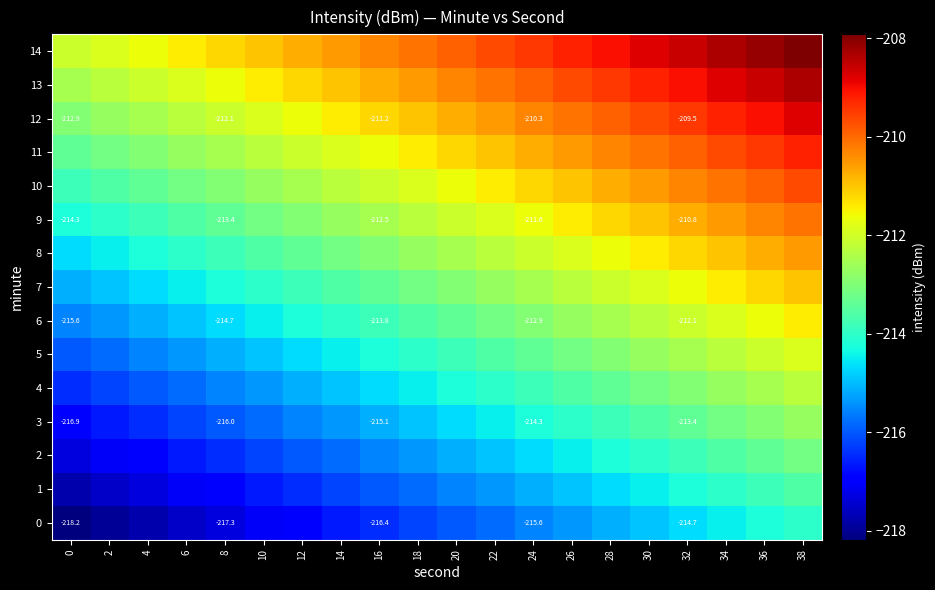

What is the lowest value of the 10 series?

-213.8